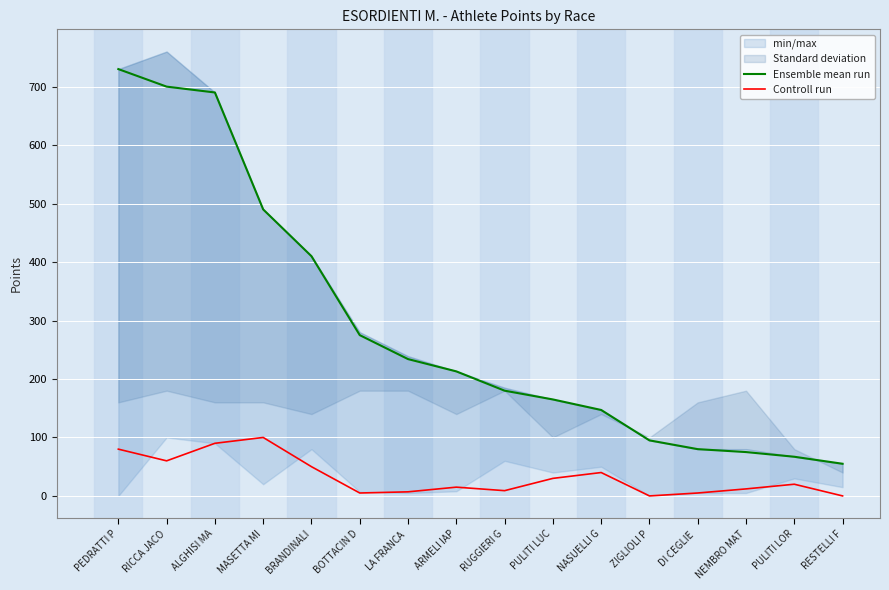

How many data points in Ensemble mean run are above 213?

7